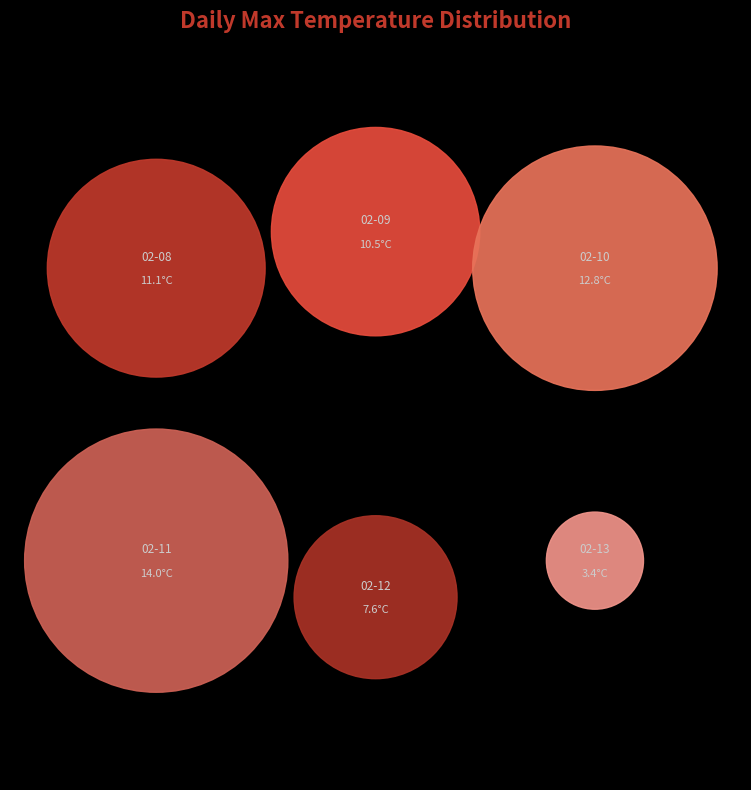

To the nearest percent, what is the difference between the largest and smallest slice percentages?

18%